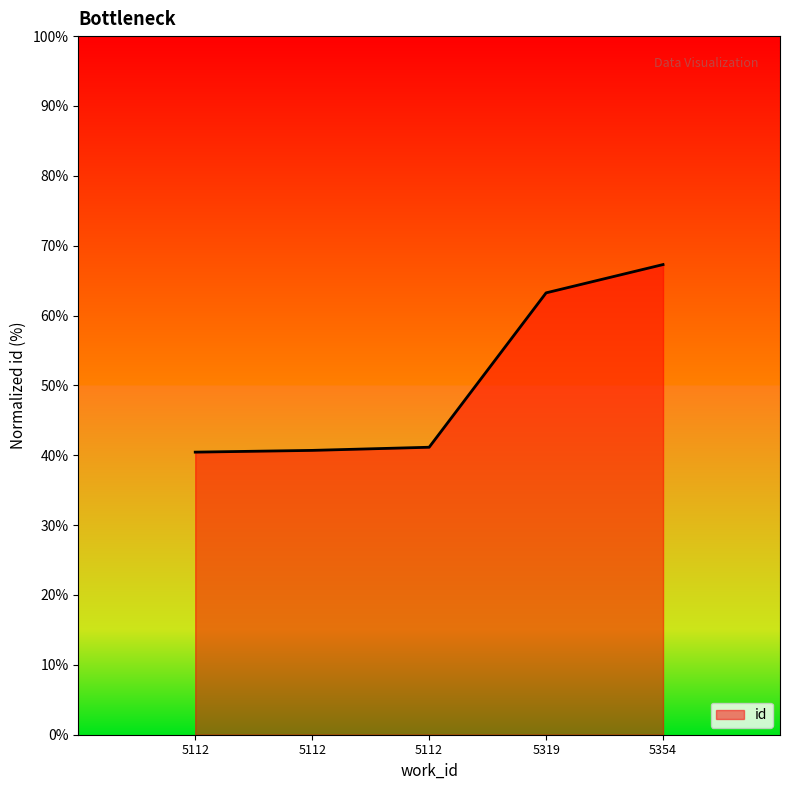

Is it true that the value at 5354 is 67.3?

True